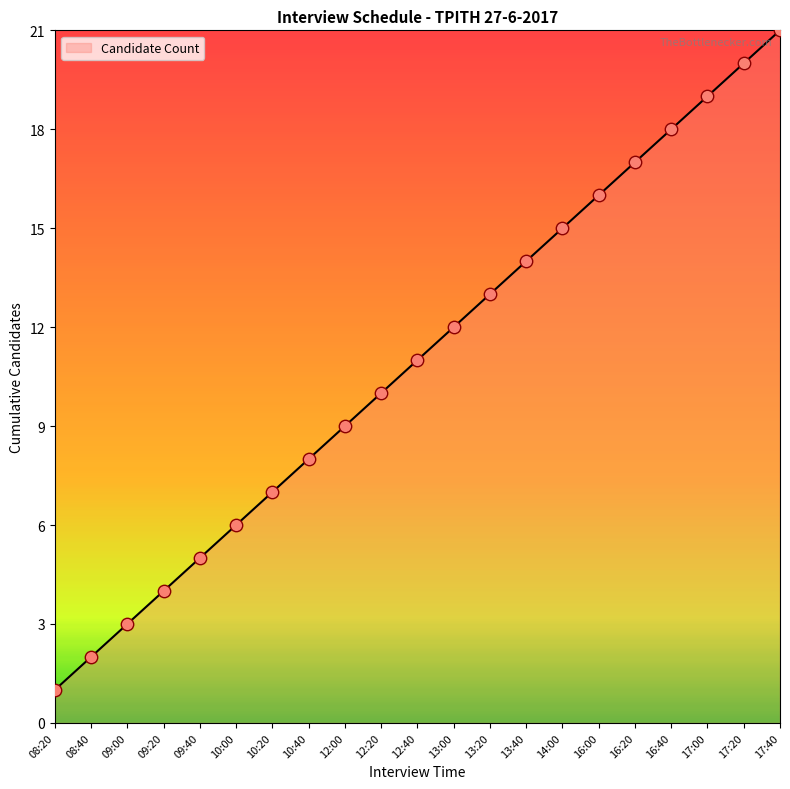

Which has a higher value, 16:20 or 08:20?

16:20